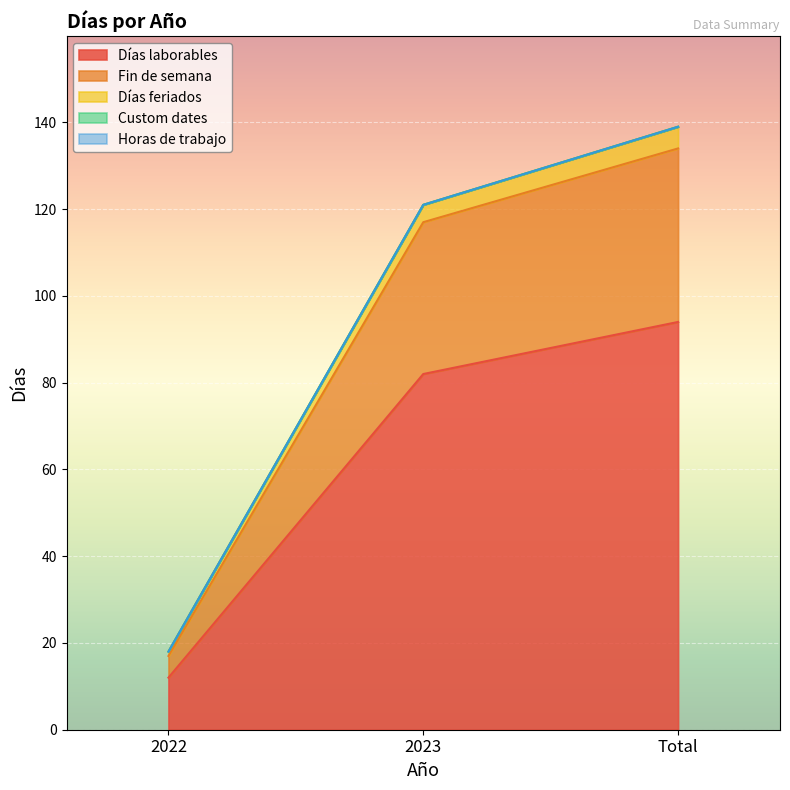

At which category does the chart reach its minimum across all series?

2022